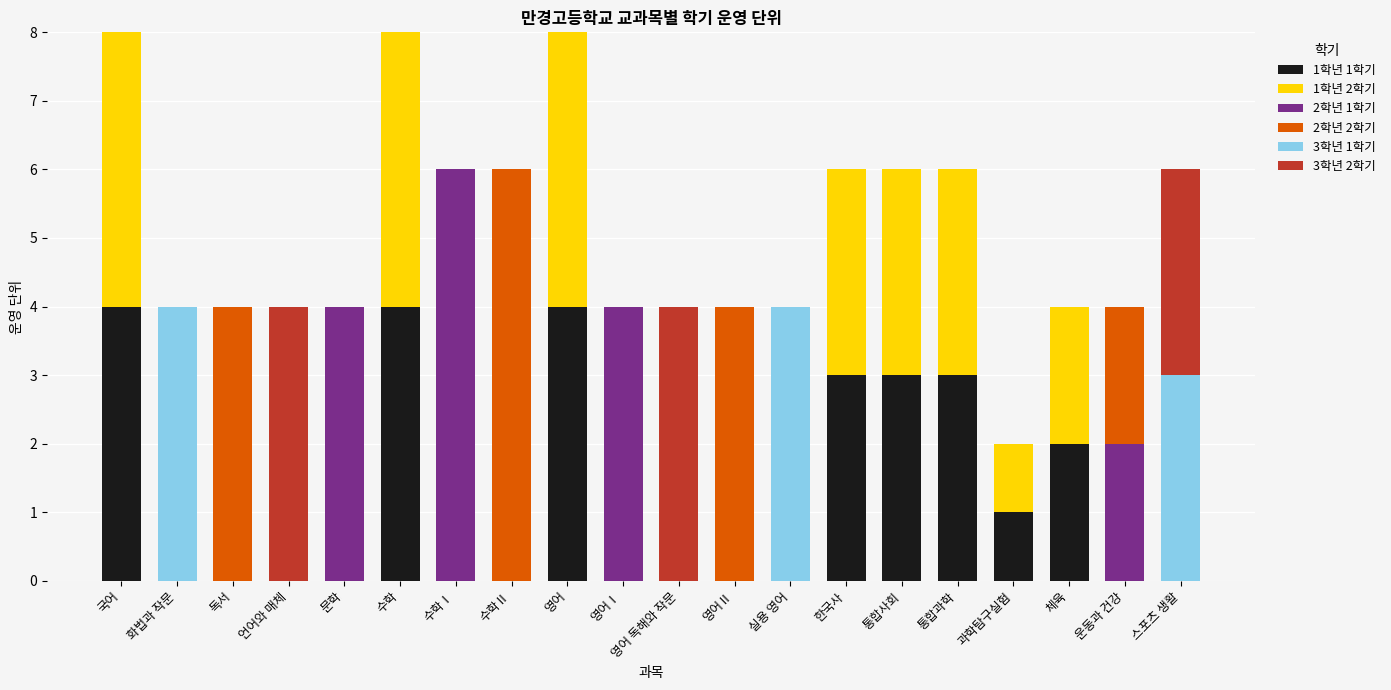

Are the bars horizontal?

No